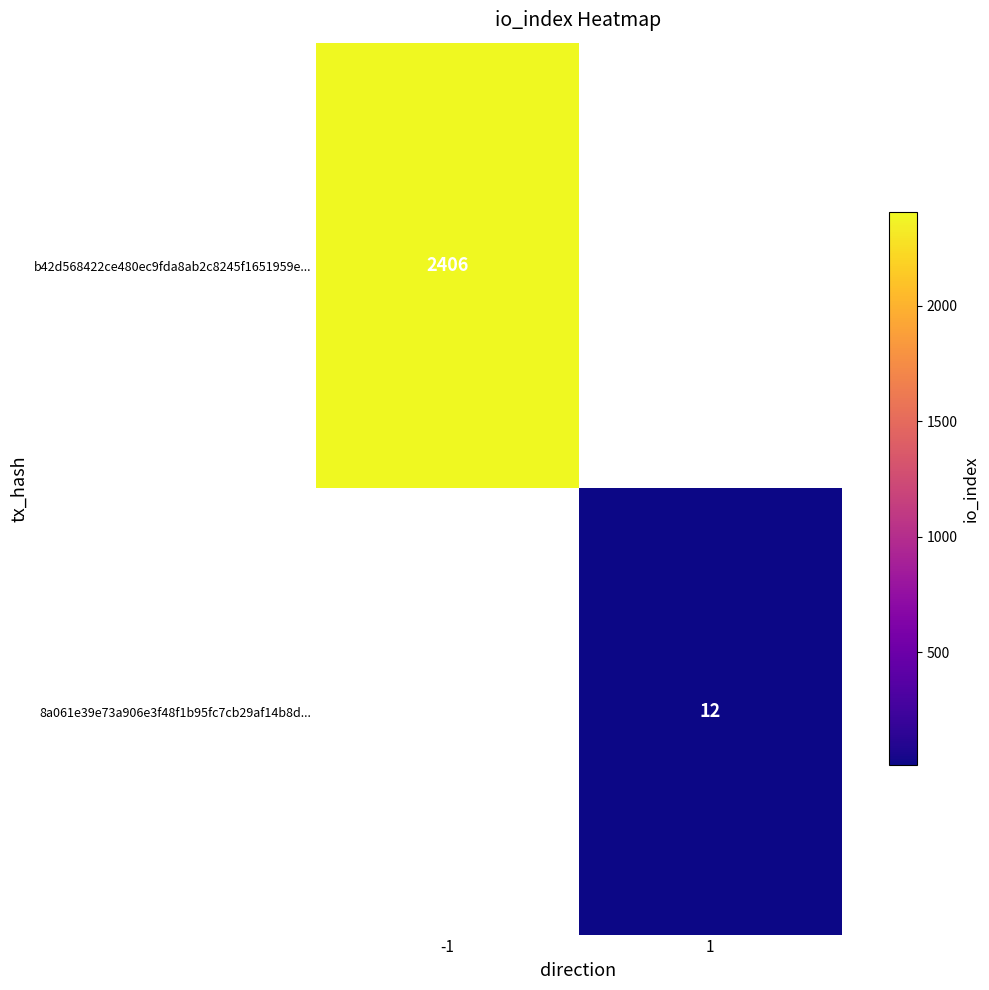

At which category does the chart reach its minimum across all series?

1